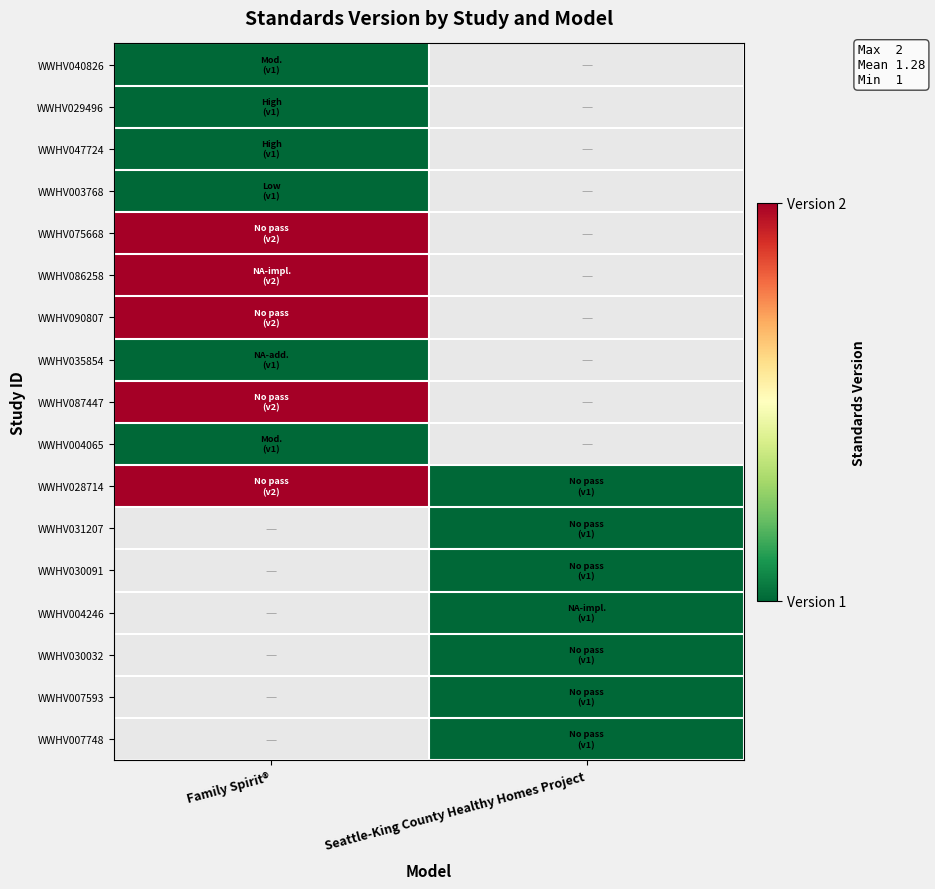

Which label corresponds to the smallest value in the chart?

Family Spirit®